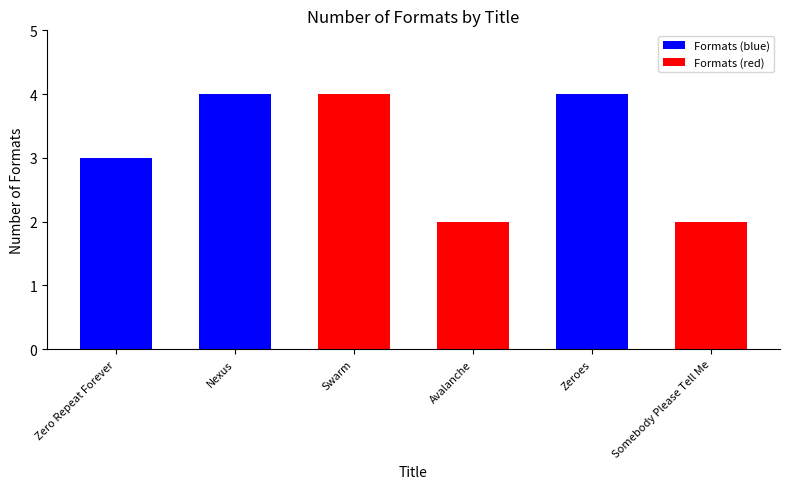

How many values are below 4?

3